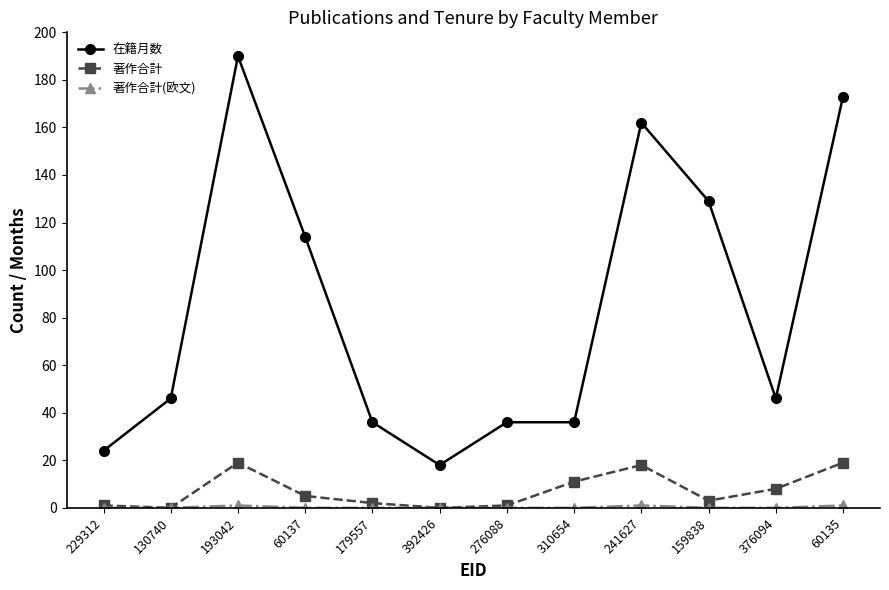

The 著作合計 series shows -7 at 392426. True or false?

False